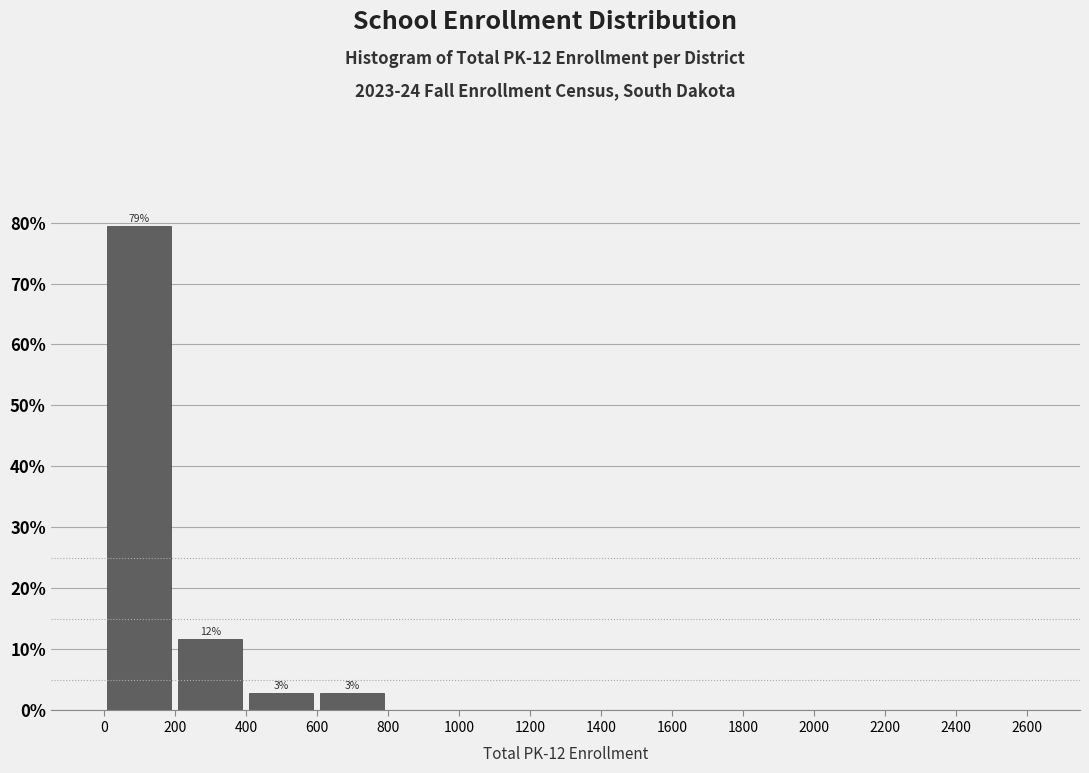

Which range on the x-axis has the tallest bar?

0 to 200